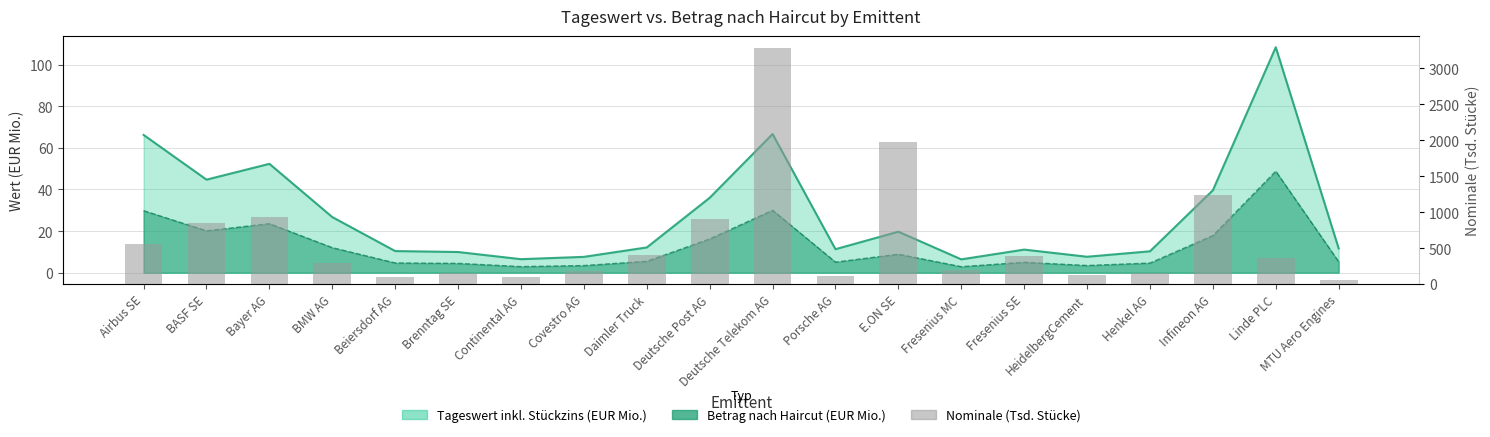

Reading right to left, what are all the values shown in this chart?

MTU Aero Engines=50.8	Linde PLC=359.8	Infineon AG=1239.9	Henkel AG=156.8	HeidelbergCement=131.2	Fresenius SE=394.7	Fresenius MC=189.5	E.ON SE=1980.8	Porsche AG=108.4	Deutsche Telekom AG=3287.9	Deutsche Post AG=902.5	Daimler Truck=409.0	Covestro AG=180.6	Continental AG=102.8	Brenntag SE=147.1	Beiersdorf AG=93.2	BMW AG=292.2	Bayer AG=935.4	BASF SE=851.1	Airbus SE=555.7